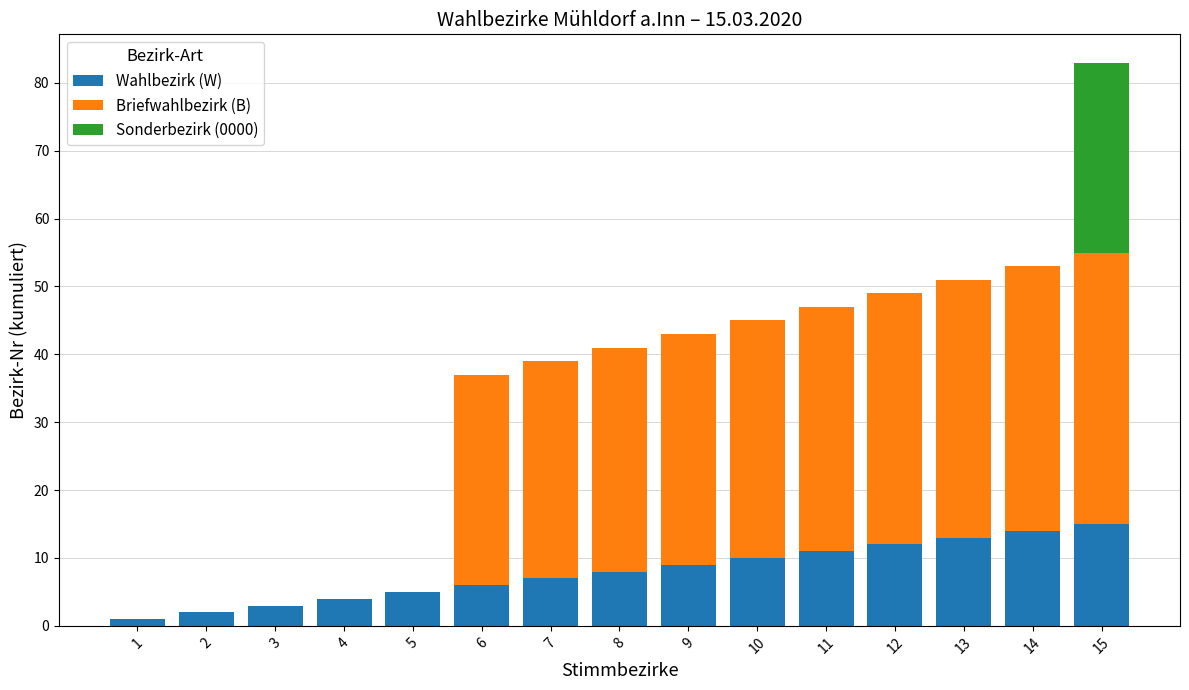

True or false: Wahlbezirk (W) has a value of 1 at 4.

False